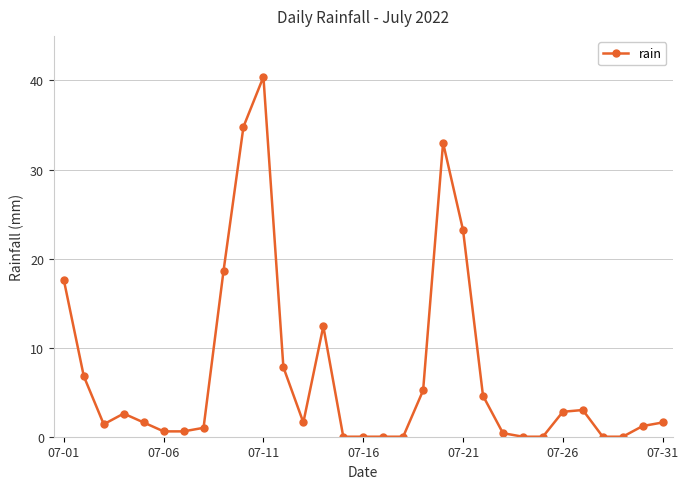

What is the greatest value displayed?

40.4